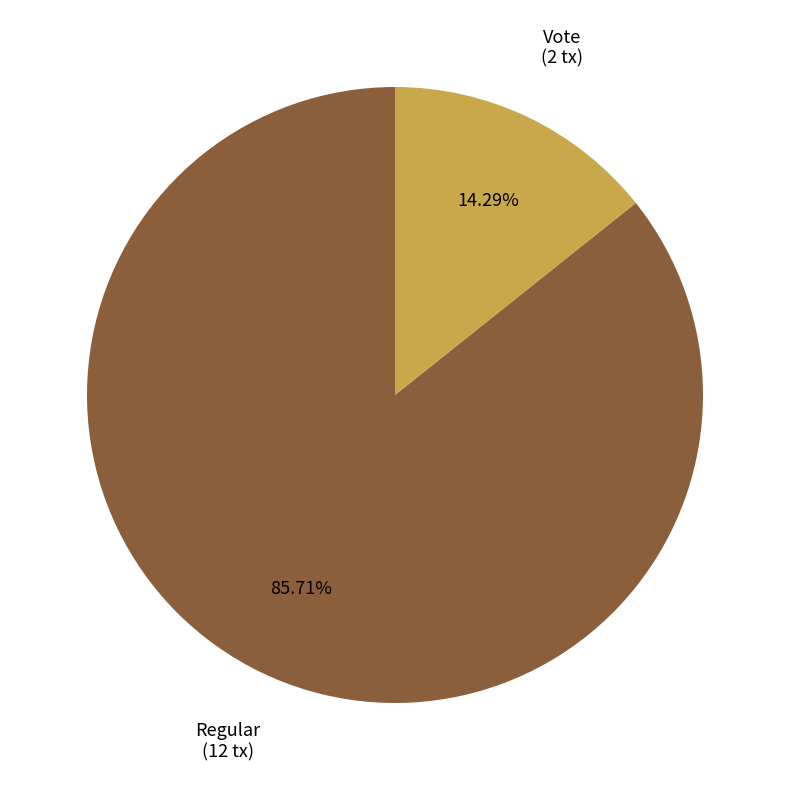

Which slice is the smallest?

Vote